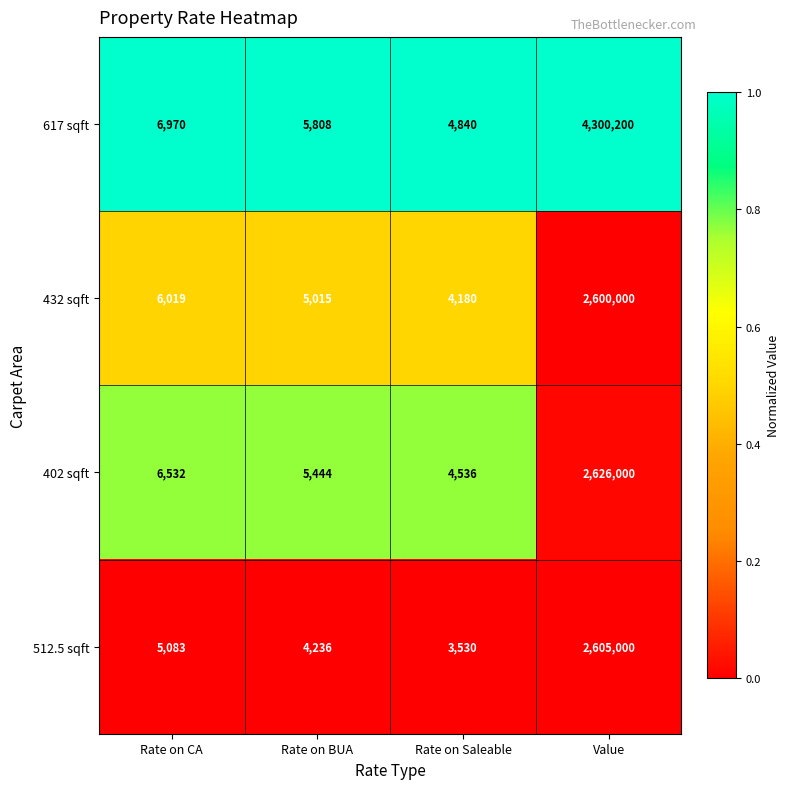

Reading left to right, extract all data points from this chart.

617 sqft: 6970	5808	4840	4300200
432 sqft: 6019	5015	4180	2600000
402 sqft: 6532	5444	4536	2626000
512.5 sqft: 5083	4236	3530	2605000